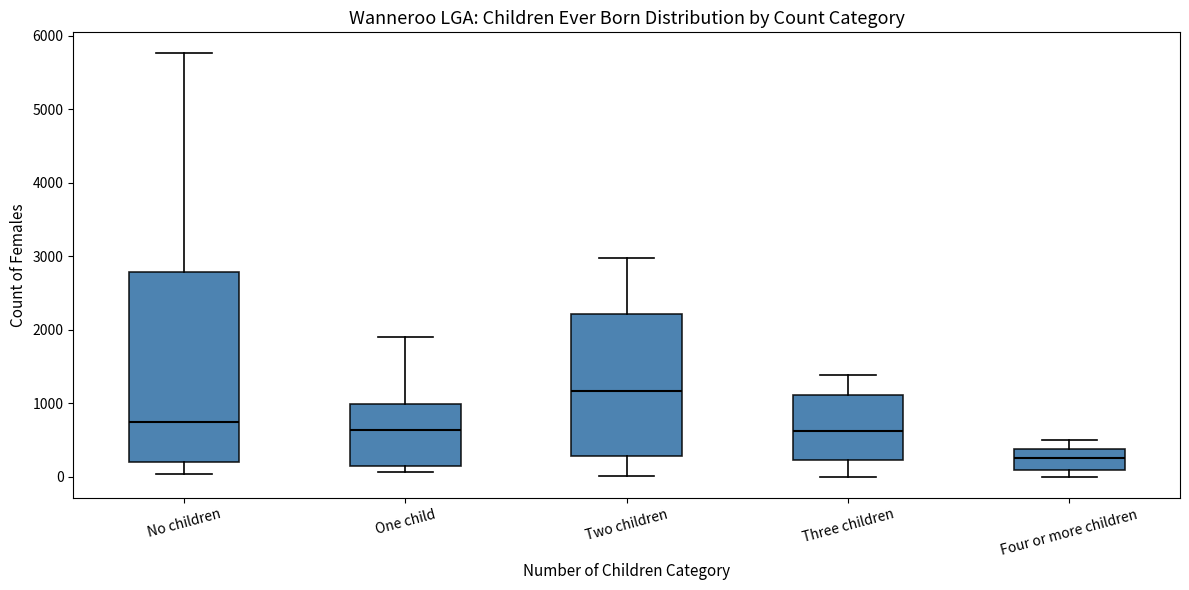

Which box is the tallest, from its lower edge to its upper edge?

No children